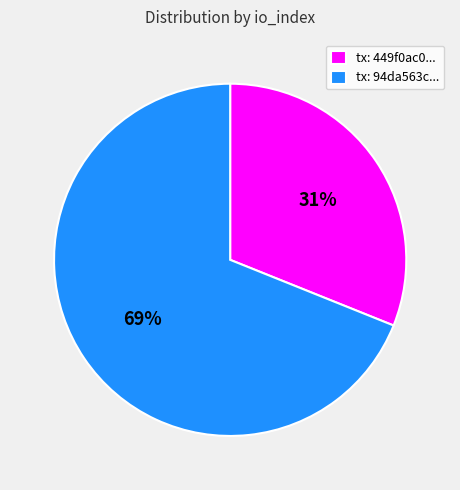

Count the number of slices in the pie.

2